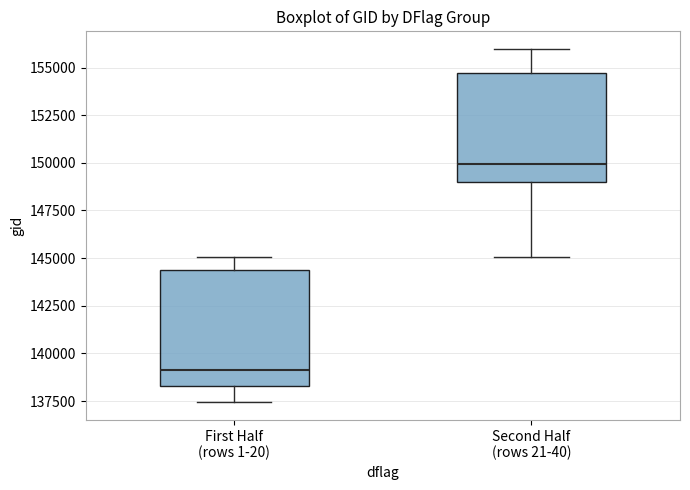

Reading left to right, transcribe this box plot: for each box, give where its median line is, the range the box spans, and where its two whiskers end, as read against the y-axis. The values are not printed on the chart, so give them approximately, as read against the axis.

First Half (rows 1-20): median 139000, box 138500 to 144500, whiskers 137500 to 145000
Second Half (rows 21-40): median 150000, box 149000 to 154500, whiskers 145000 to 156000